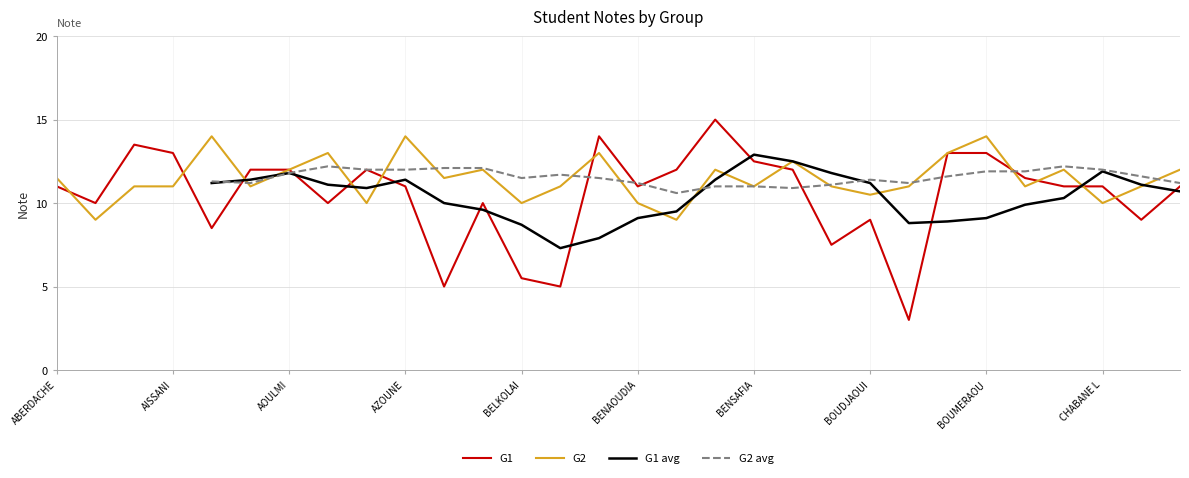

The value of G1 at BOUMERAOU is 13.0. True or false?

True